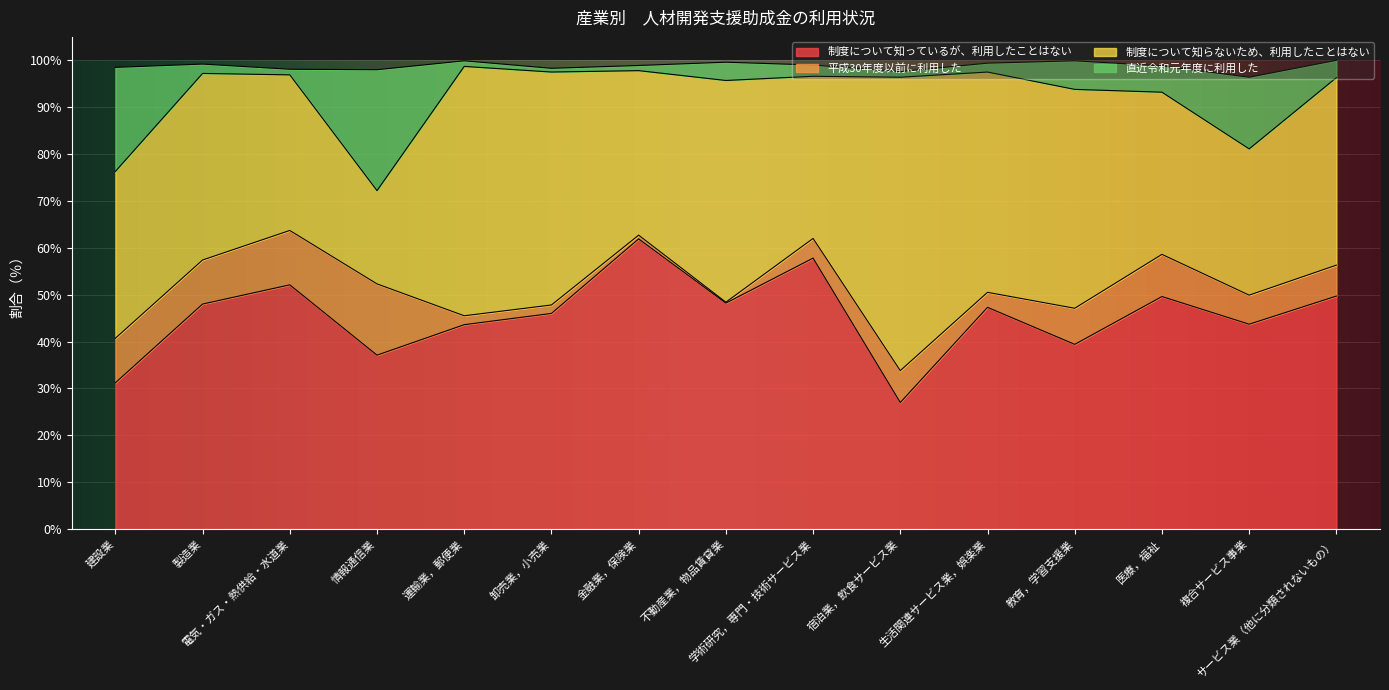

What is the lowest value of the 制度について知っているが、利用したことはない series?

27.0